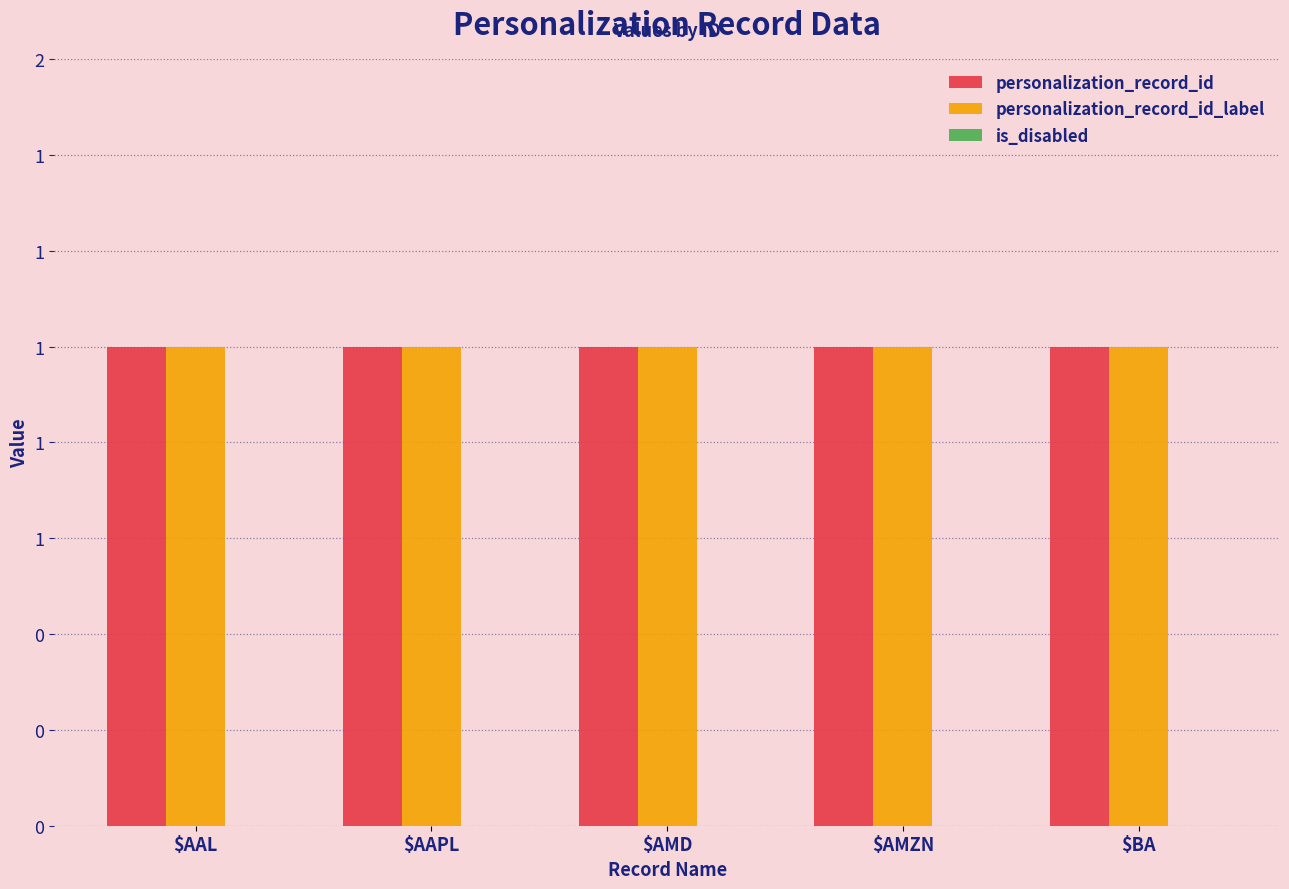

How many bars are there in each group?

3